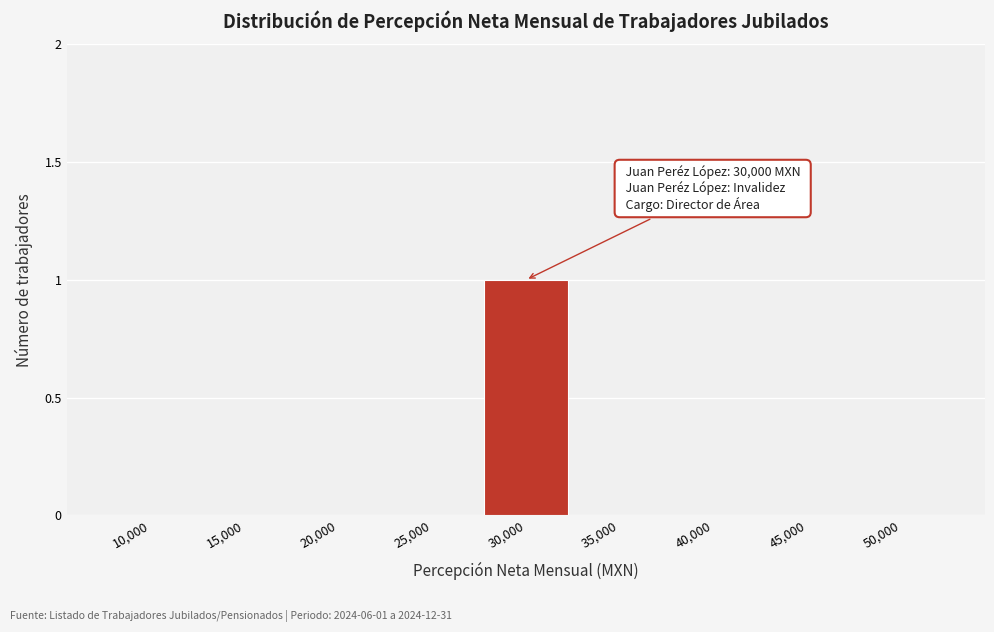

Reading right to left, list all the values displayed in this chart.

50,000=0	45,000=0	40,000=0	35,000=0	30,000=1	25,000=0	20,000=0	15,000=0	10,000=0